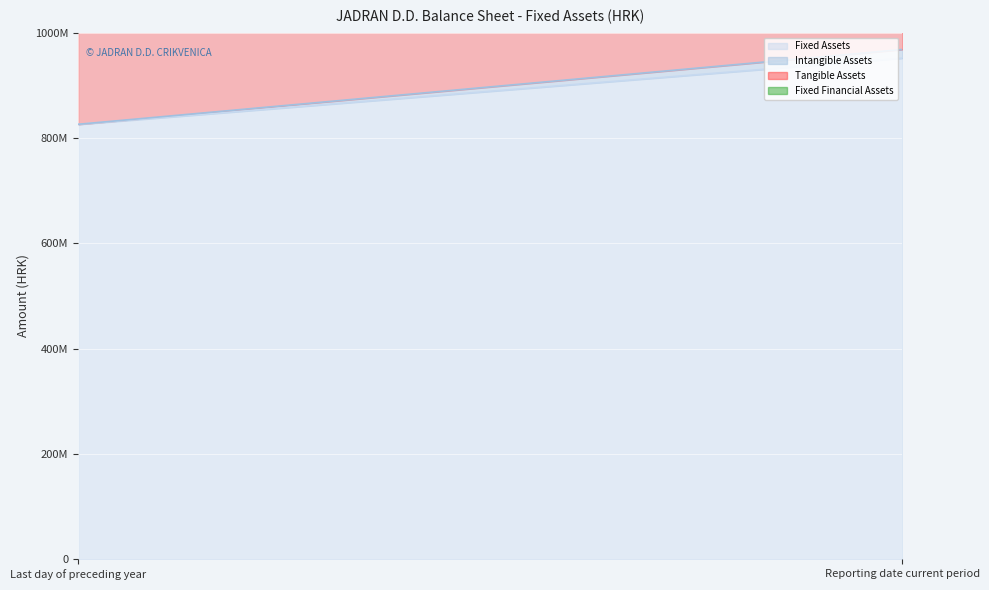

What is the average value of the Intangible Assets series?

8322189